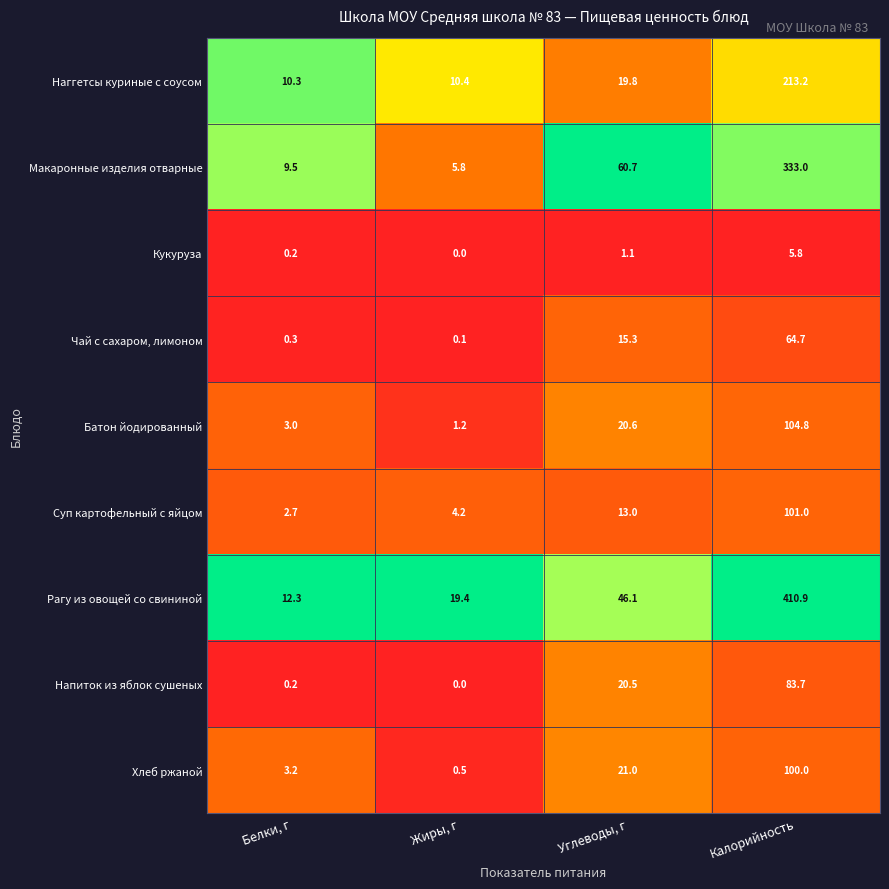

Which series has the largest total across all categories?

Рагу из овощей со свининой